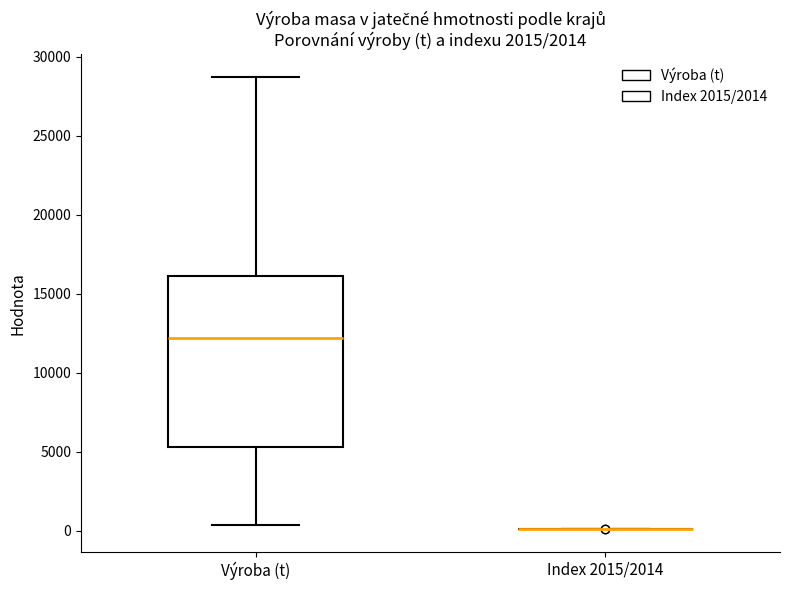

Comparing the boxes themselves (not the whiskers), which one is the tallest?

Výroba (t)